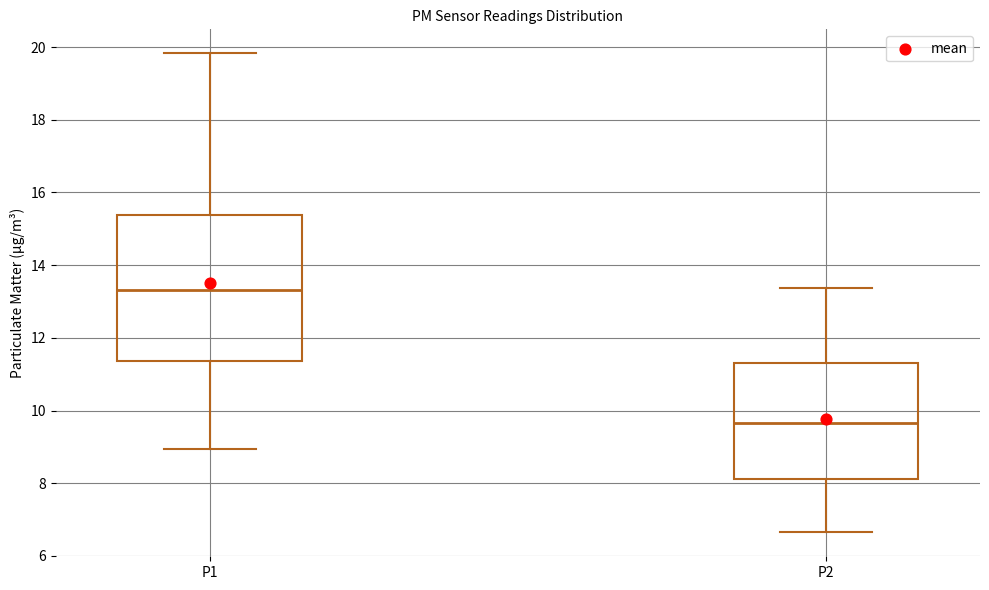

Where does the upper whisker of the box for P2 end on the y-axis? The values are not printed on the chart, so give them approximately, as read against the axis.

13.4